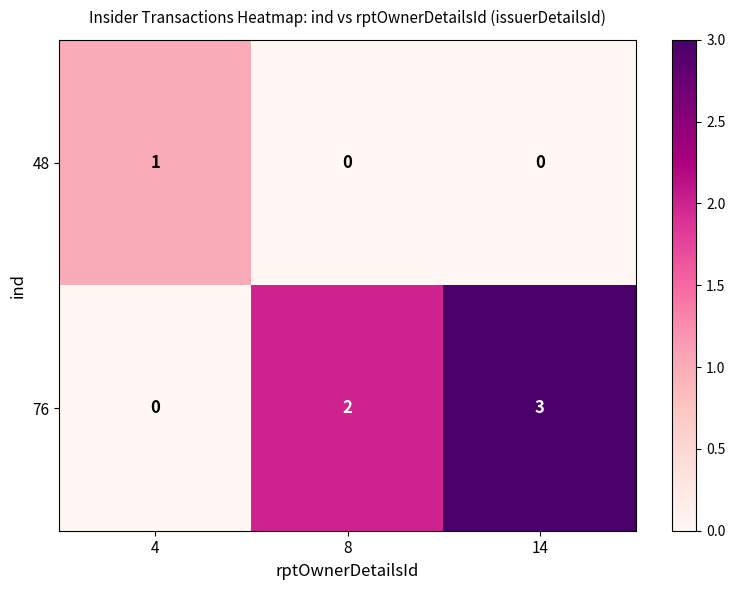

Which series has the largest range (max minus min)?

76